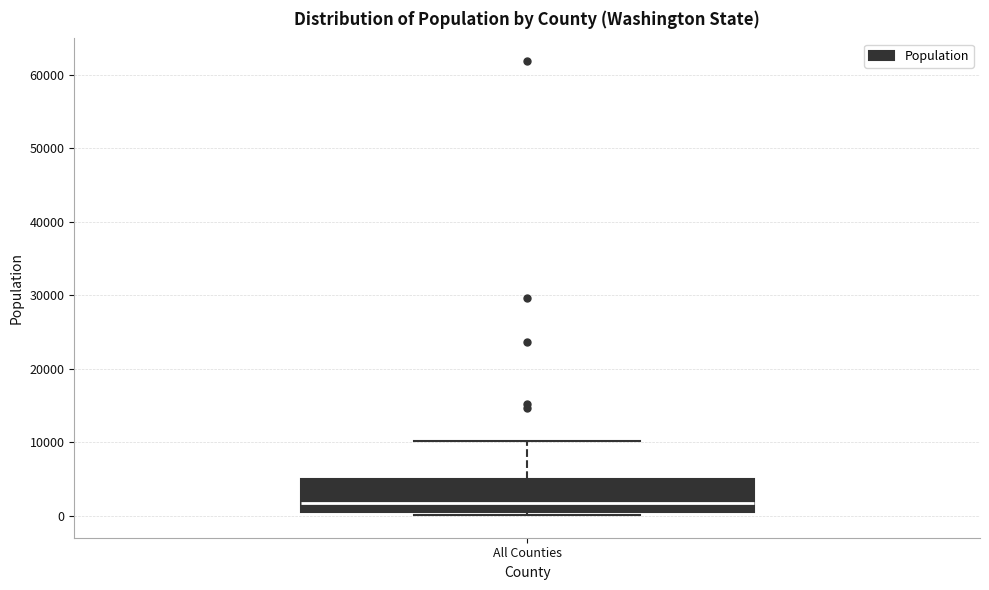

Where does the upper whisker of the box for All Counties end on the y-axis? The values are not printed on the chart, so give them approximately, as read against the axis.

10000